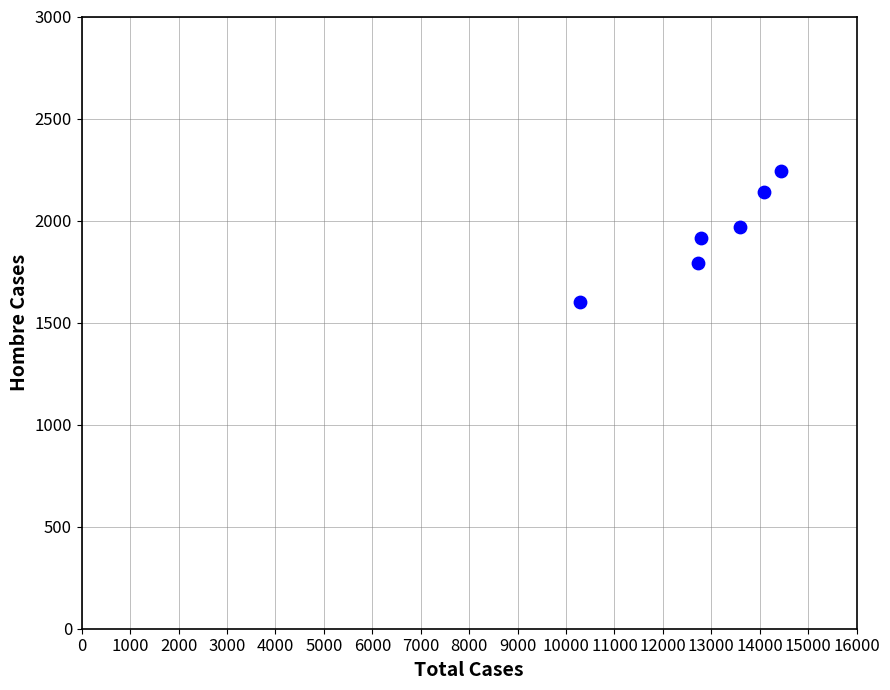

What is the average X value?

12983